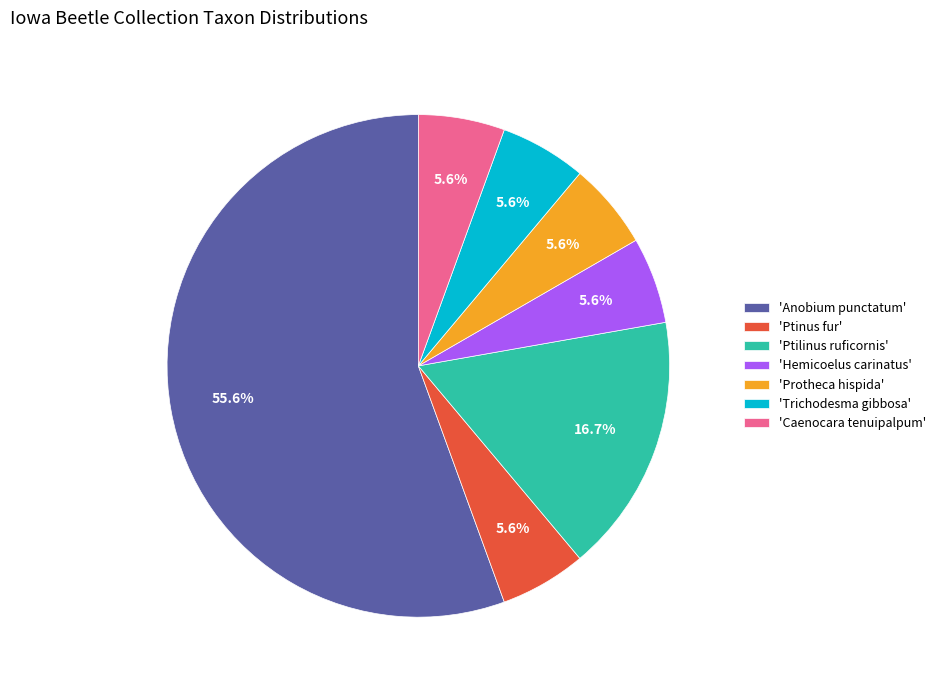

What is the majority slice?

'Anobium punctatum'